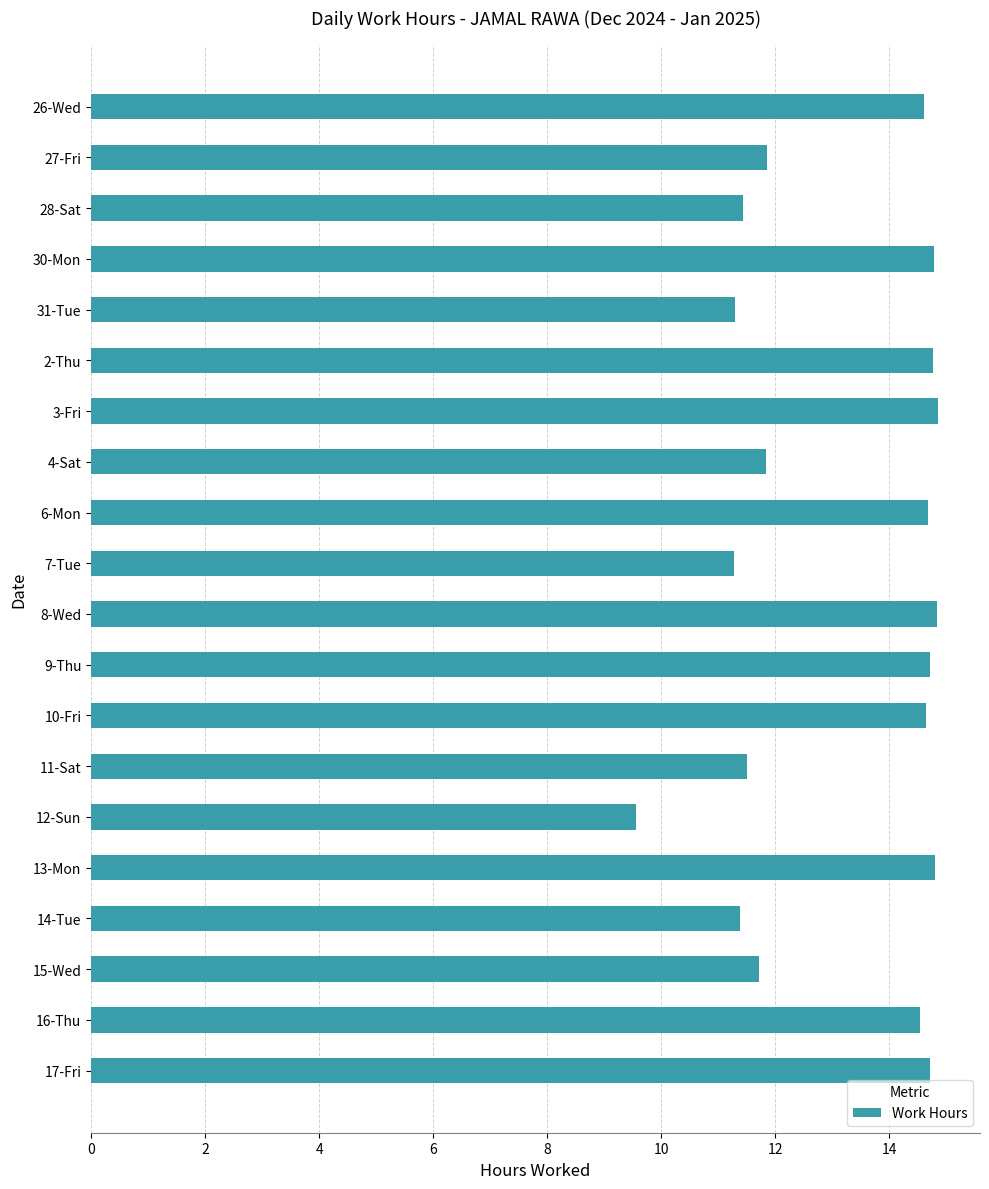

Approximately how many times larger is the value at 3-Fri compared to 11-Sat?

1.3